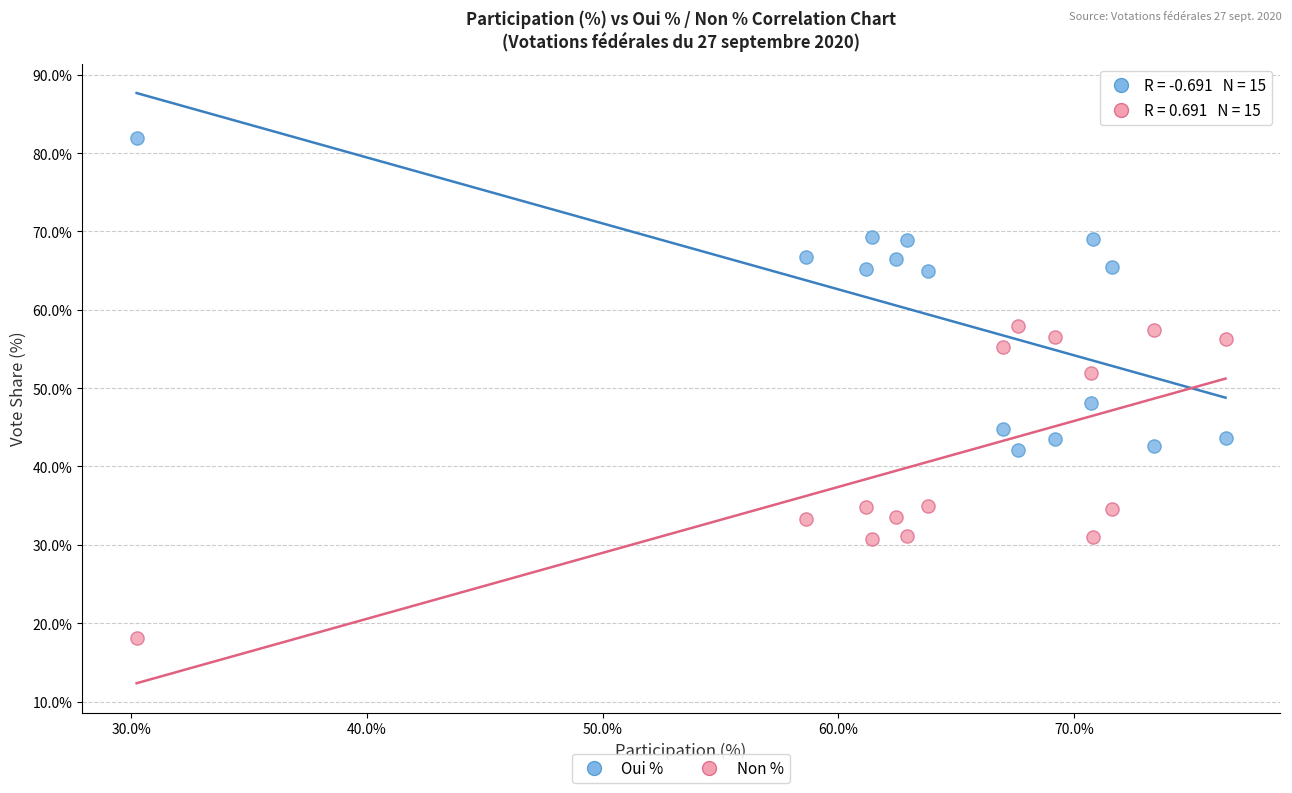

Which series contains the highest Y value?

Oui %